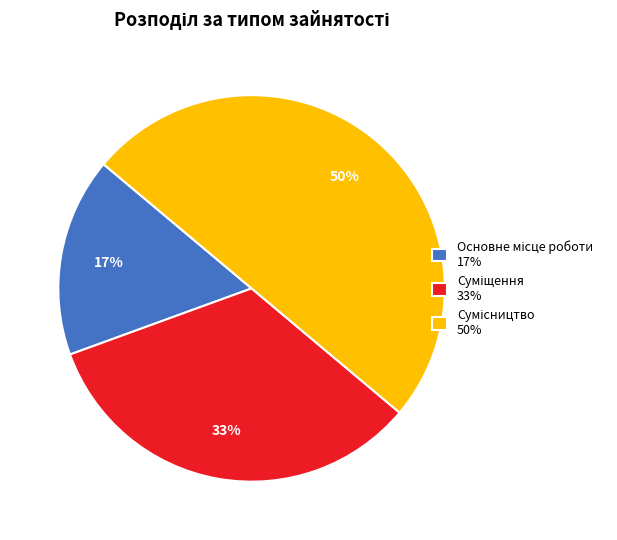

To the nearest percent, what is the average slice percentage?

33%